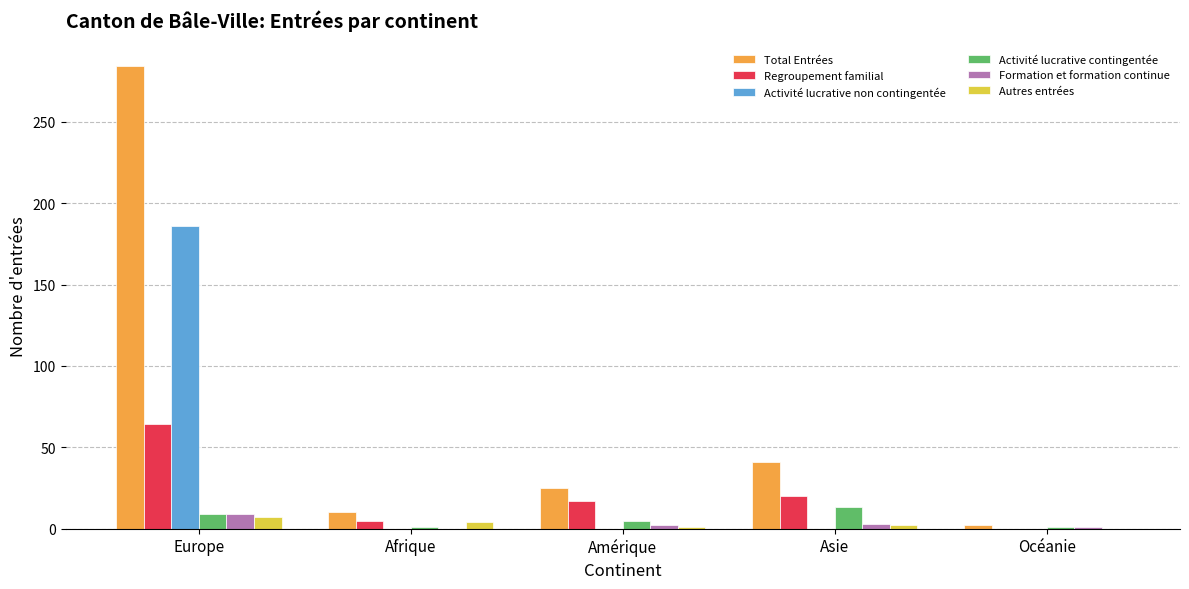

At which category is the sum across all series the highest?

Europe